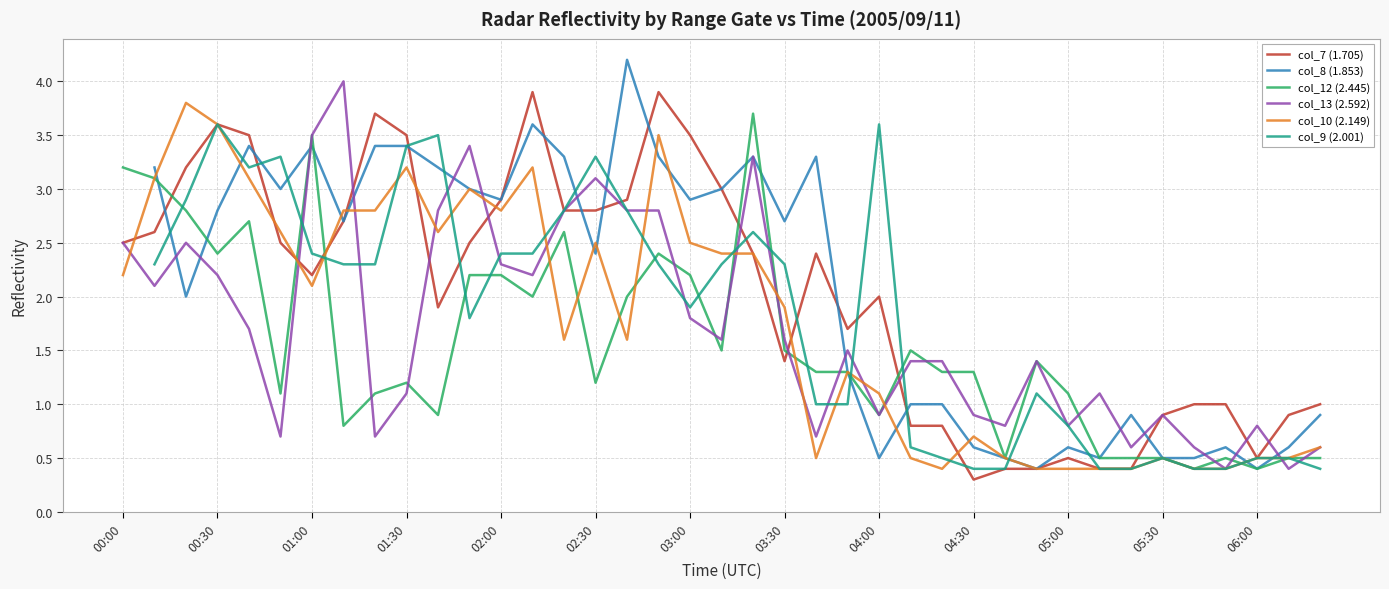

Is this an area chart (filled region under the line)?

No